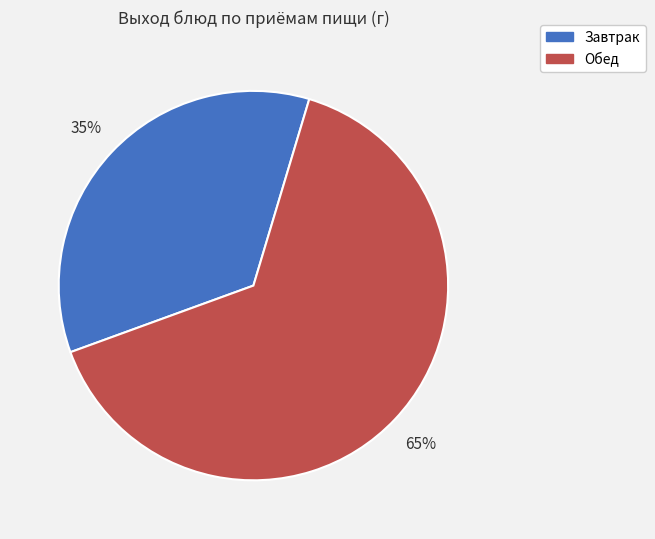

To the nearest percent, what is the average slice percentage?

50%